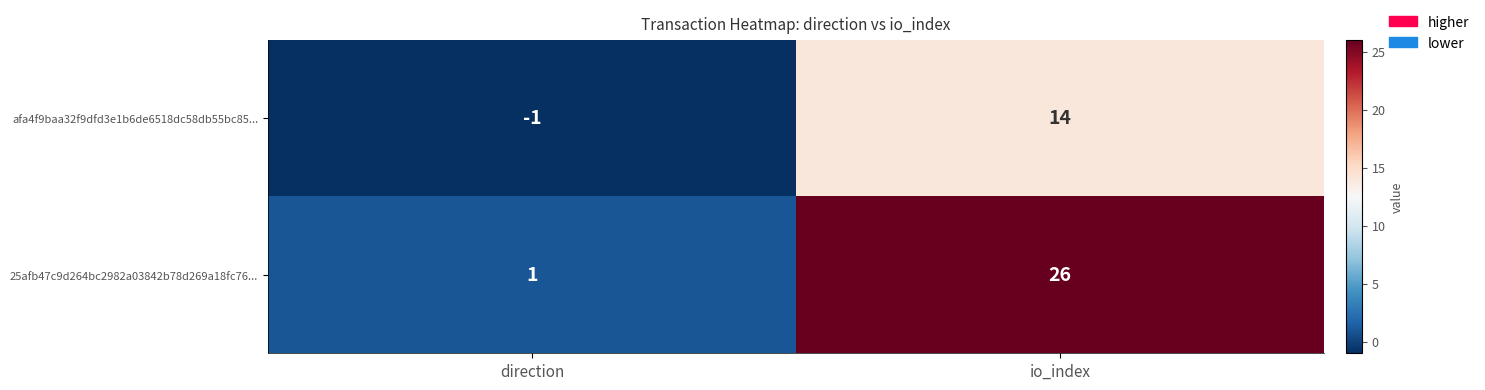

Which series has the widest spread of values?

25afb47c9d264bc2982a03842b78d269a18fc76...